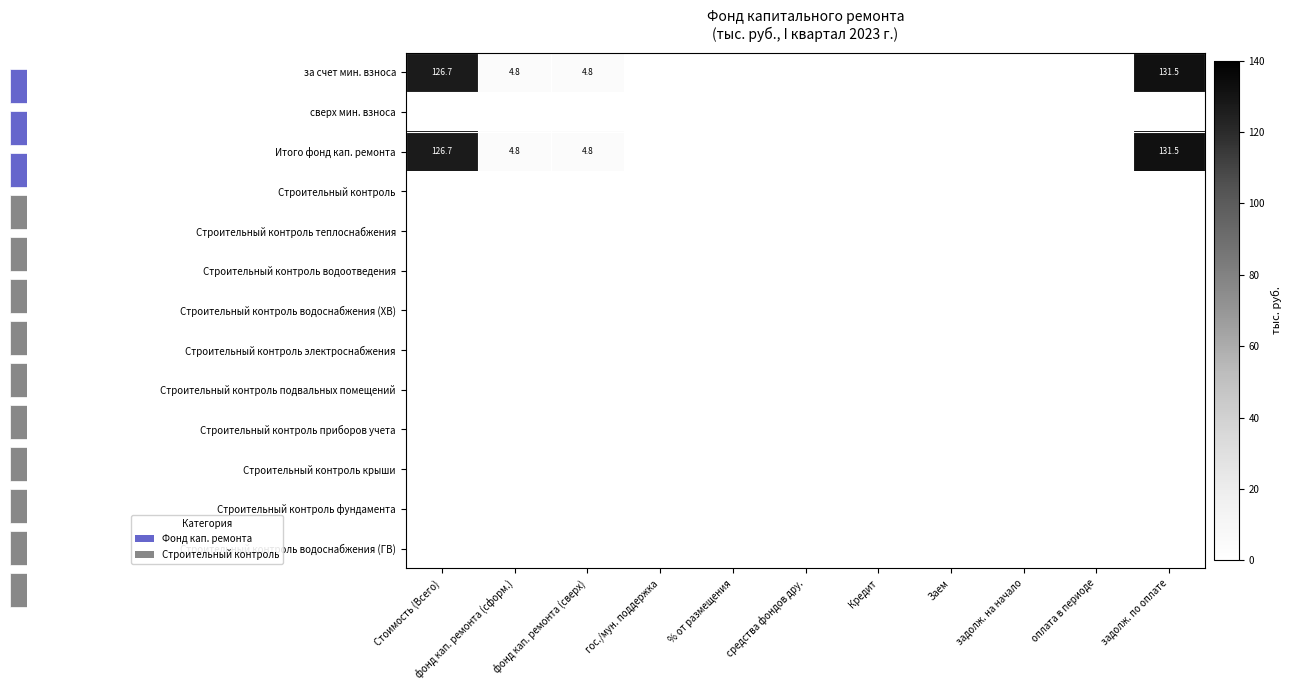

How many distinct data groups are displayed?

13